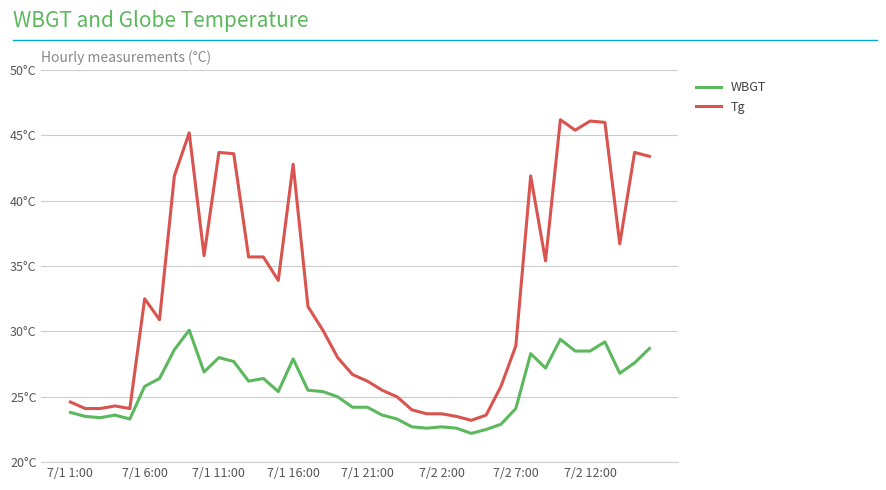

Rank the series by their maximum value, from lowest to highest.

WBGT, Tg